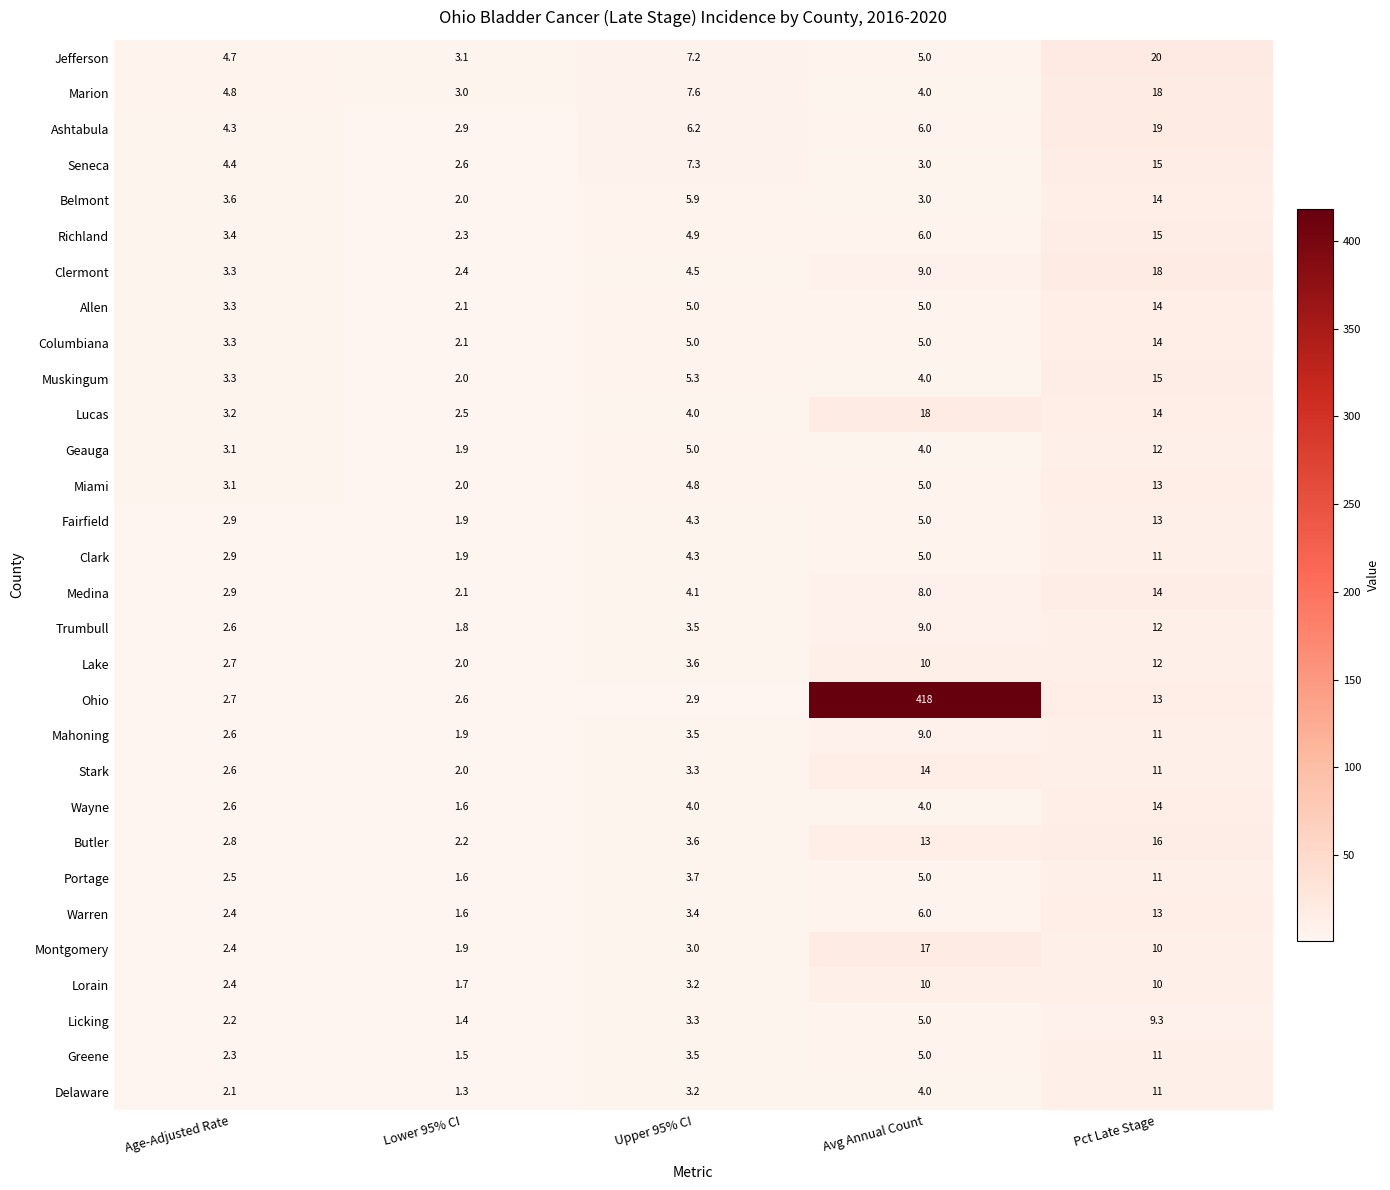

What is the average value of the Wayne series?

5.2